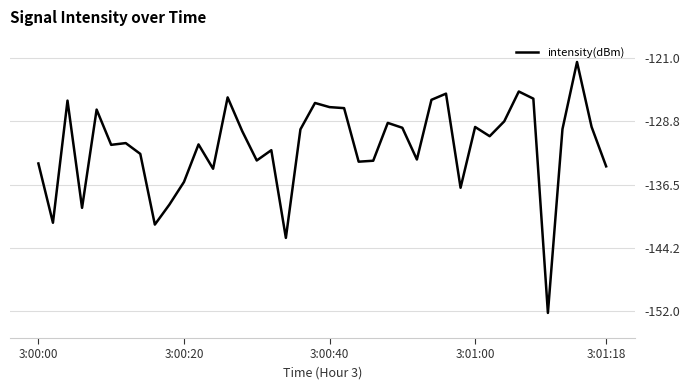

What is the difference between the maximum and minimum values?

30.8